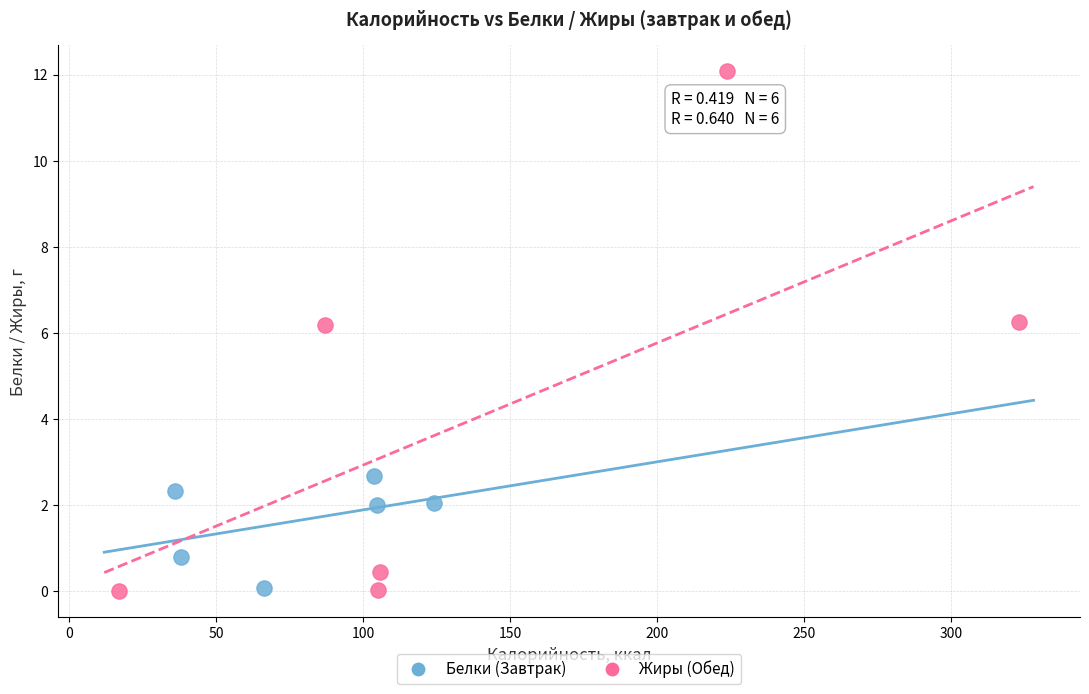

Which series reaches the maximum Y coordinate?

Жиры (Обед)